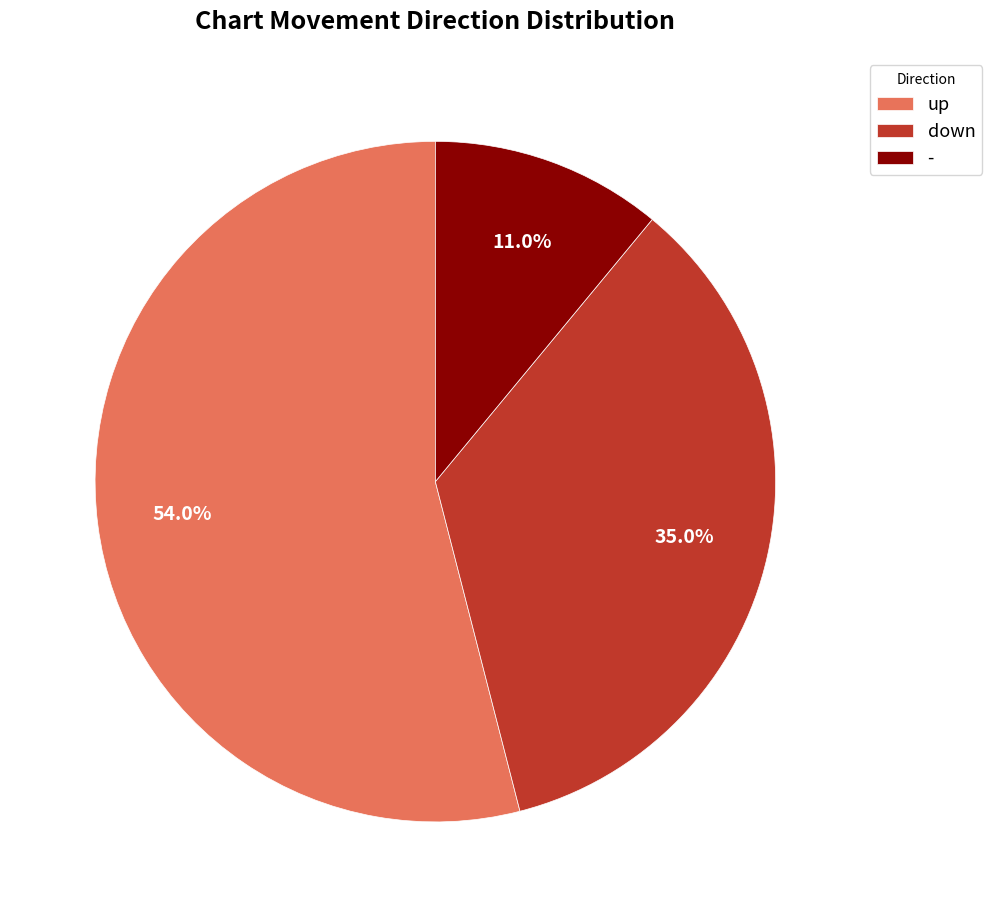

Rank the categories by value from lowest to highest.

-, down, up